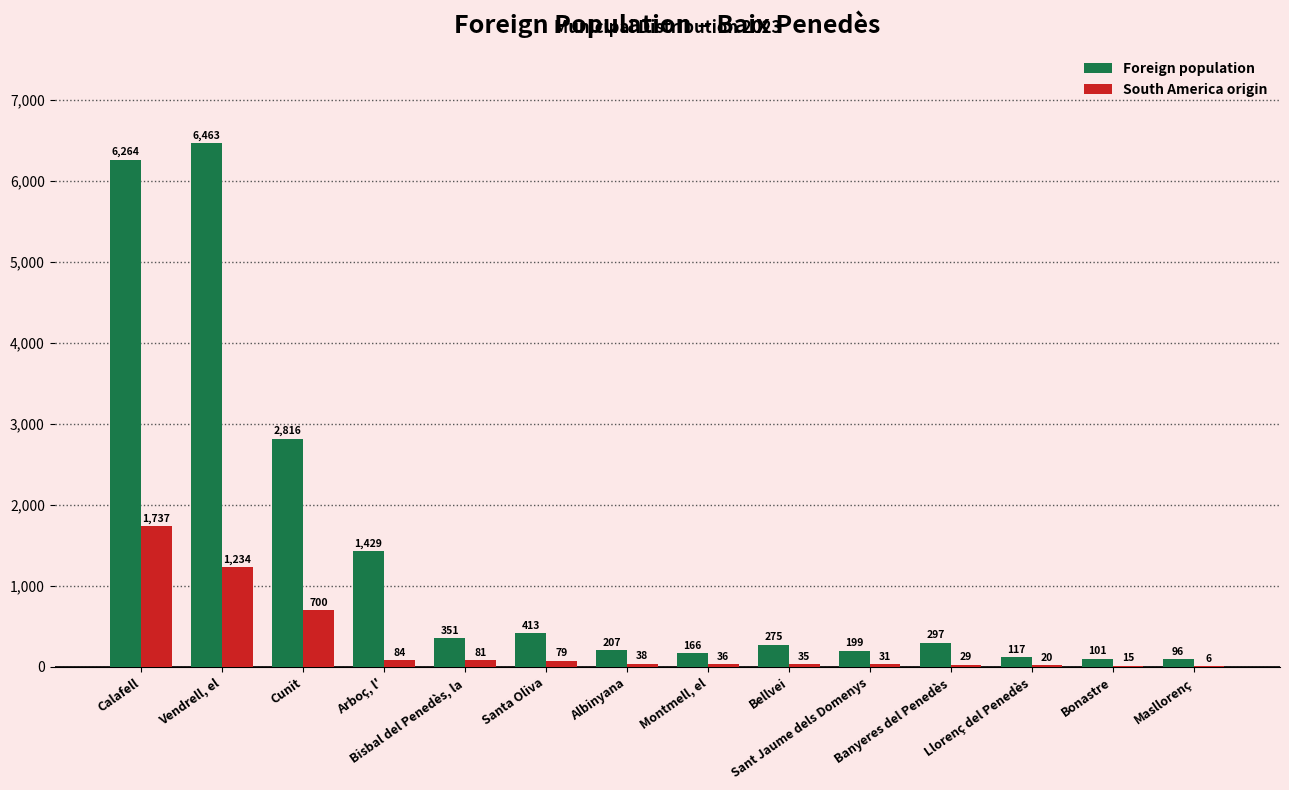

What are all the series names shown in the legend?

Foreign population, South America origin